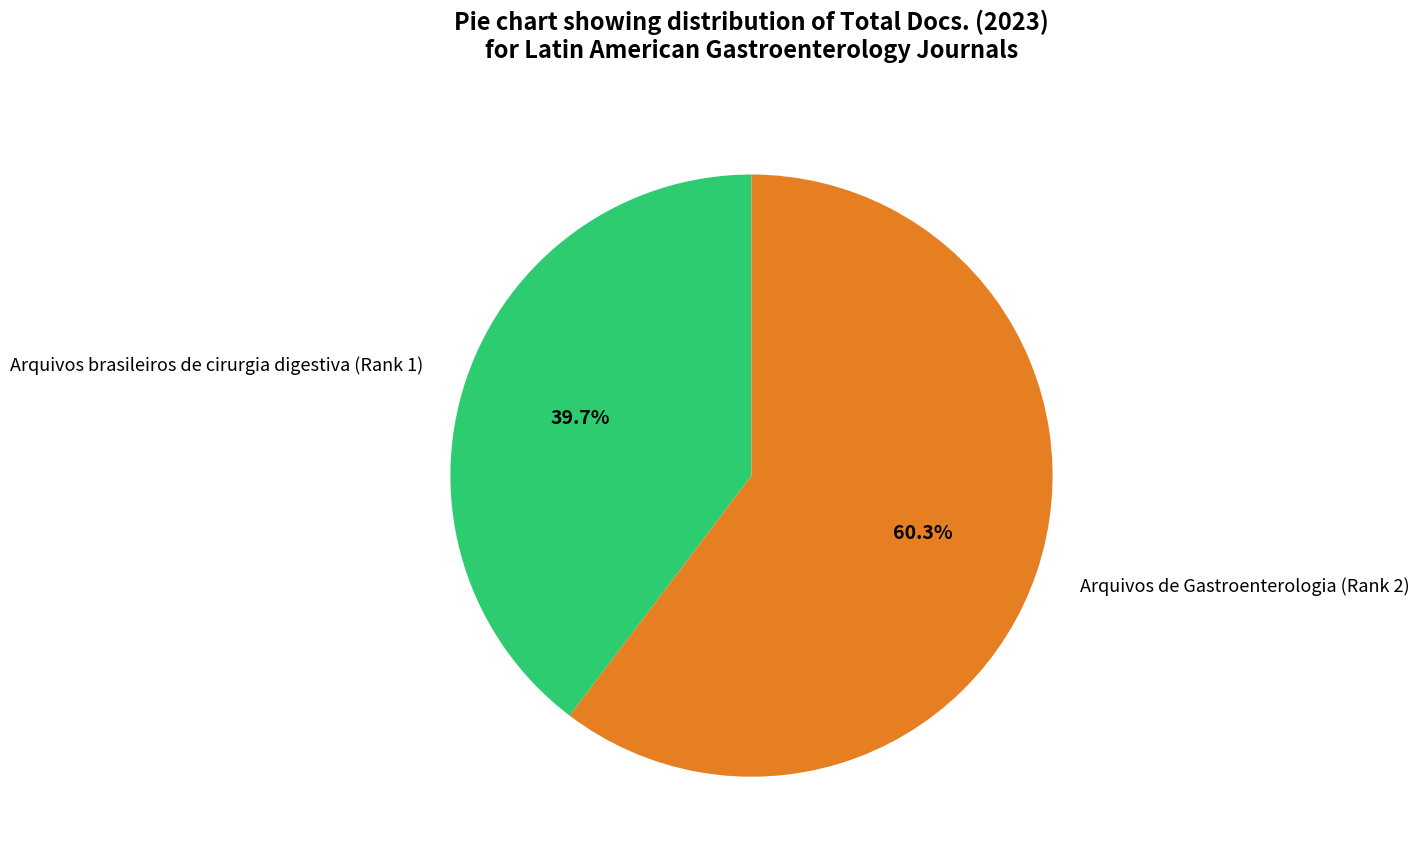

Approximately how many times larger is the value at Arquivos brasileiros de cirurgia digestiva (Rank 1) compared to Arquivos de Gastroenterologia (Rank 2)?

0.7